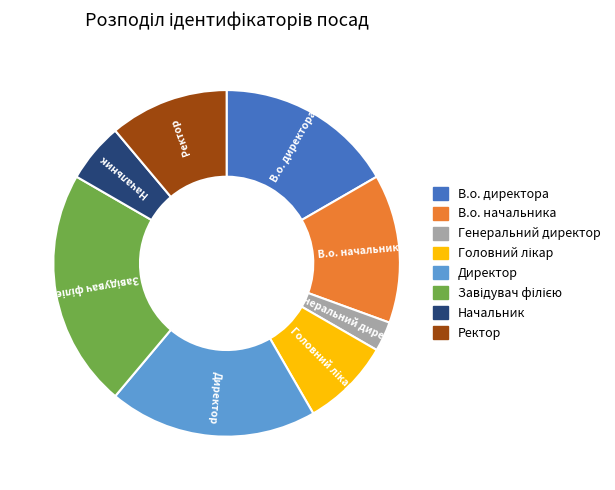

What is the ratio of the value at Генеральний директор to the value at Начальник?

0.5